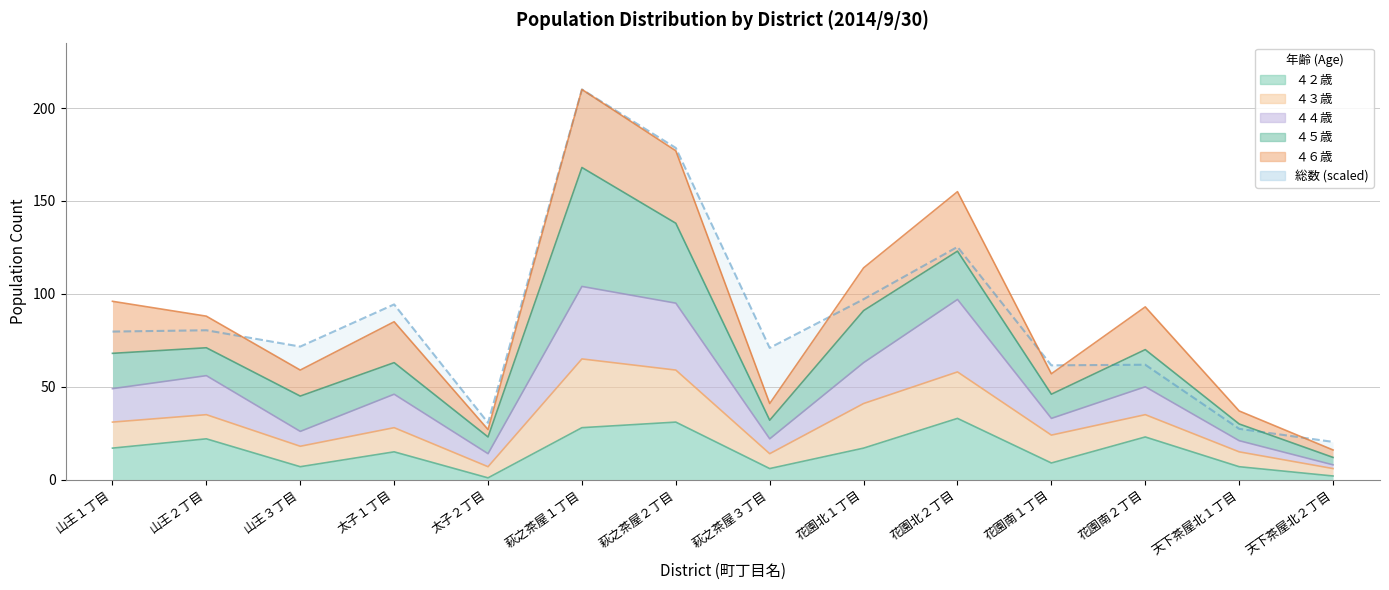

What is the average value?

86.4